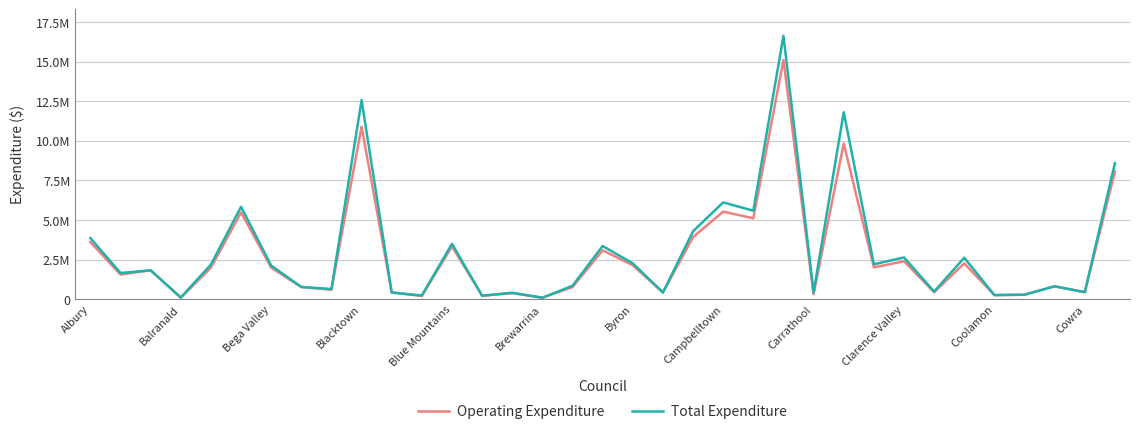

List the series in order of their peak value, lowest first.

Operating Expenditure, Total Expenditure